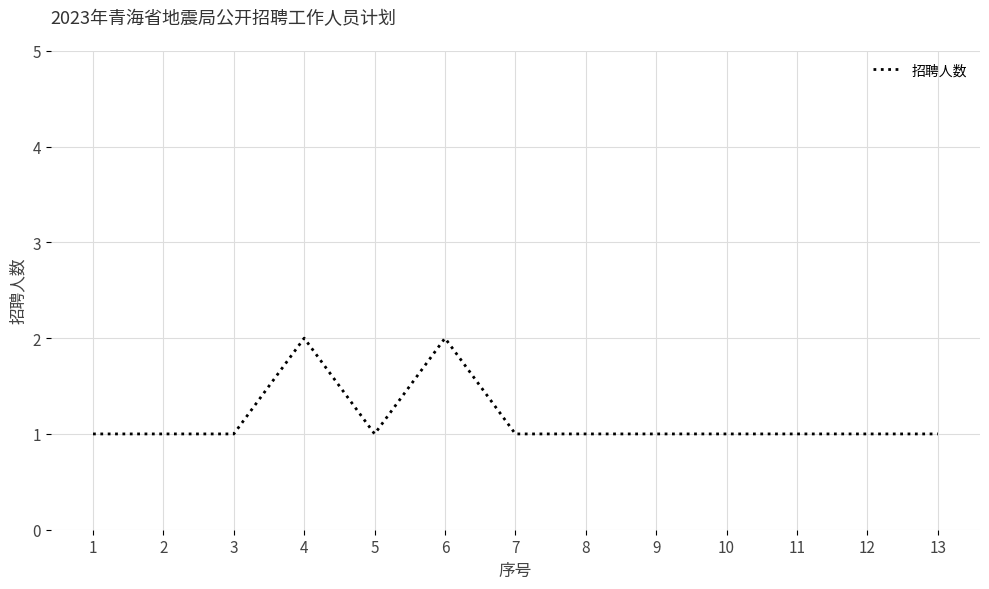

Reading left to right, list all the values displayed in this chart.

1	1	1	2	1	2	1	1	1	1	1	1	1